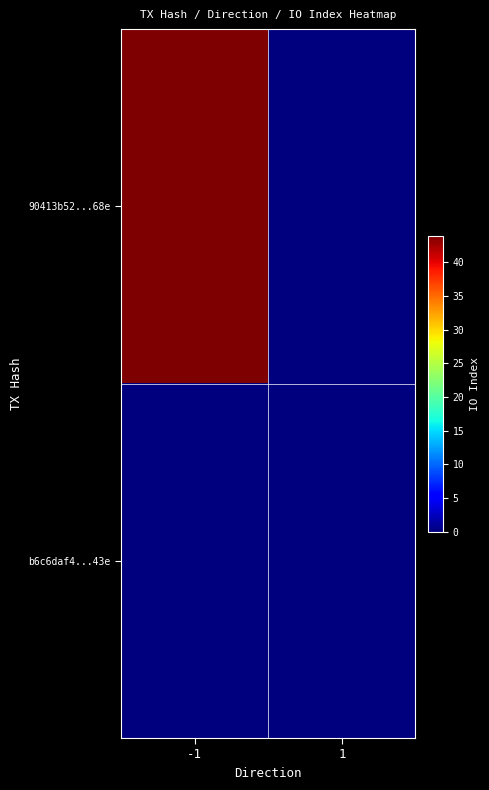

At how many categories does at least one series exceed 22?

1